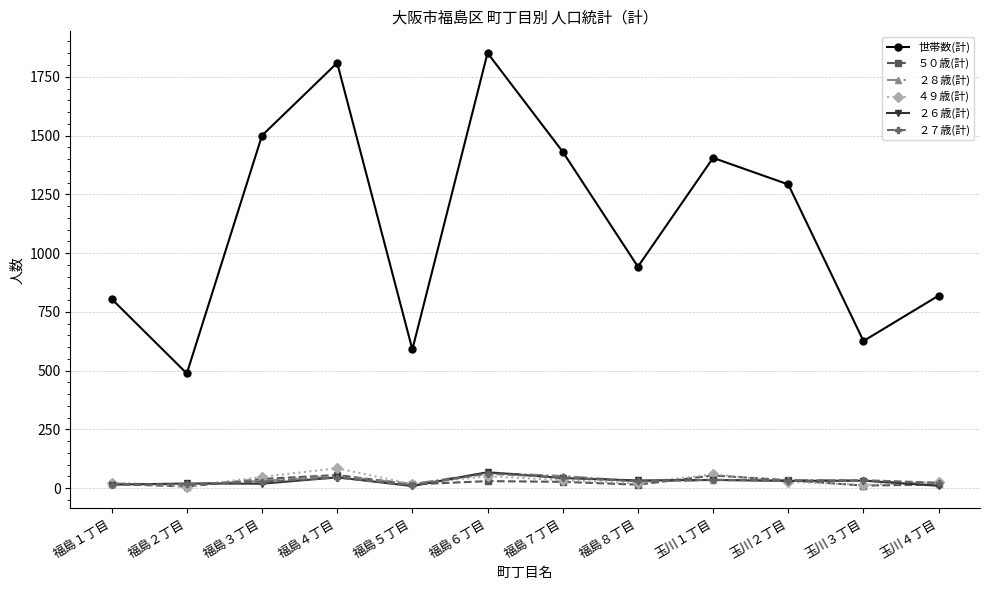

Which category has the highest value across all series?

福島６丁目